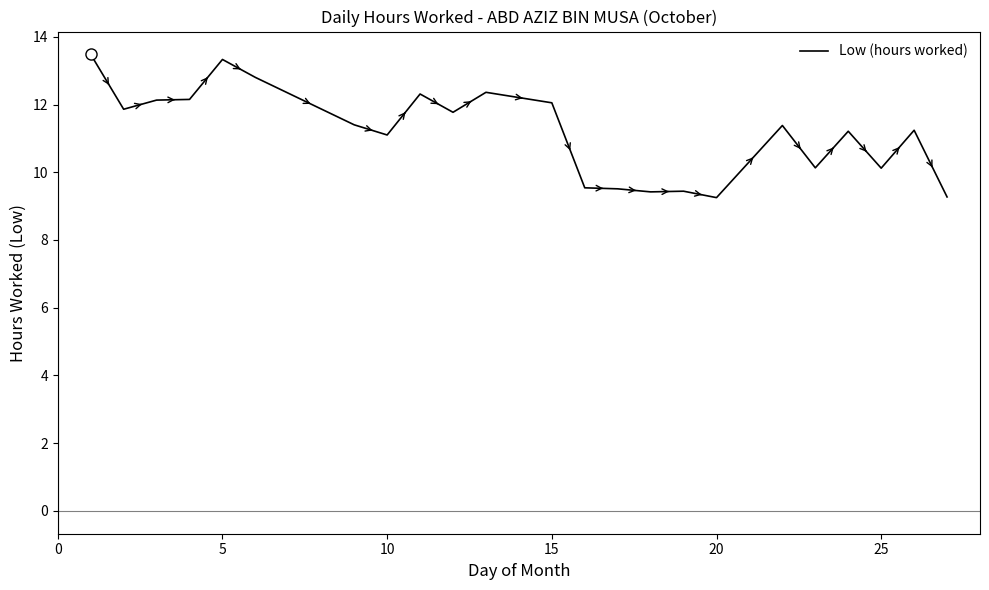

What is the greatest value displayed?

13.5